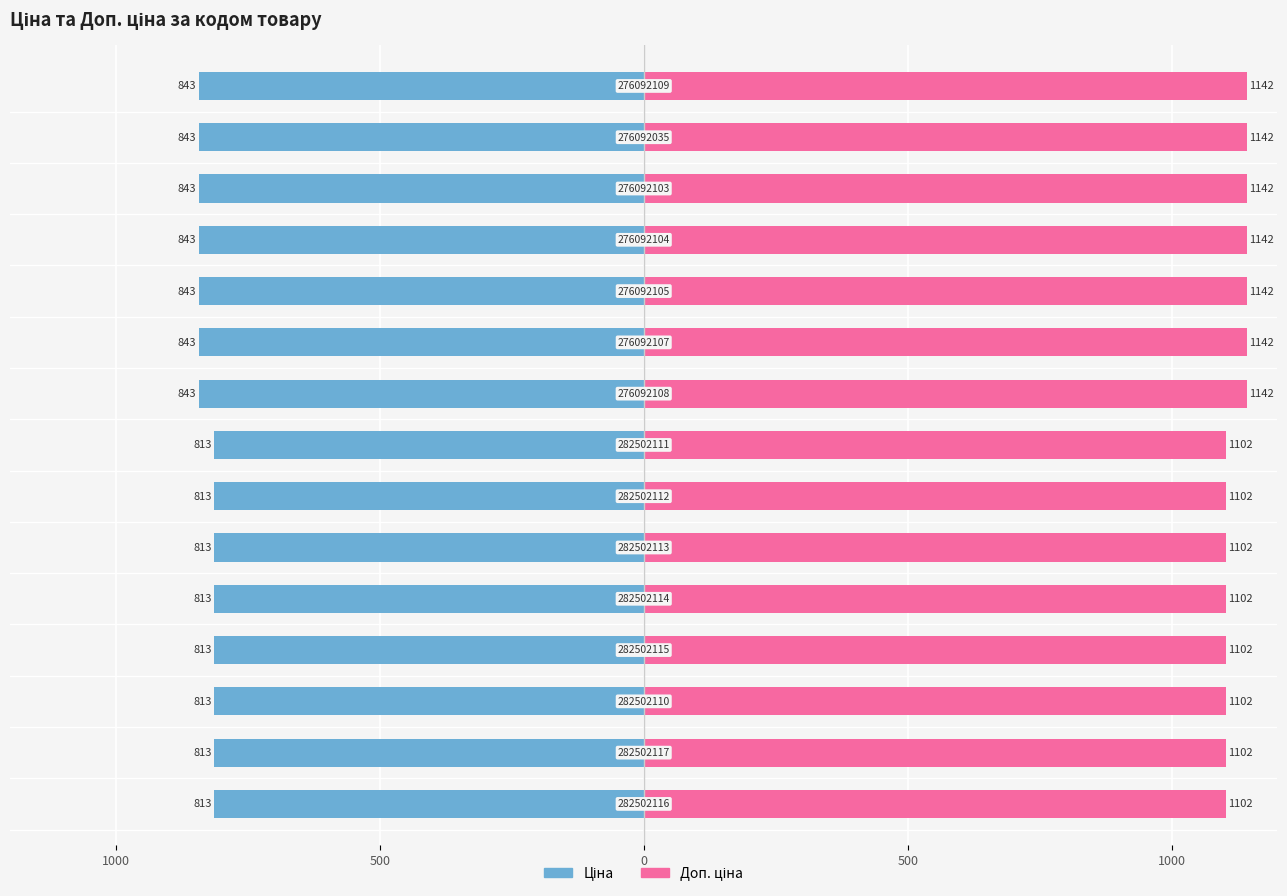

Are the bars horizontal?

Yes